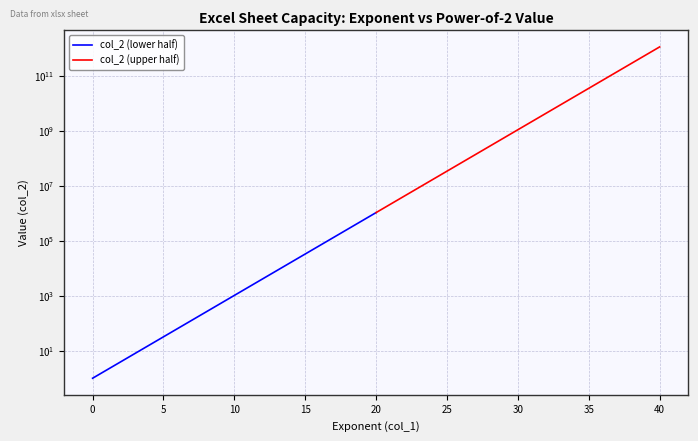

What is the smallest value displayed?

1